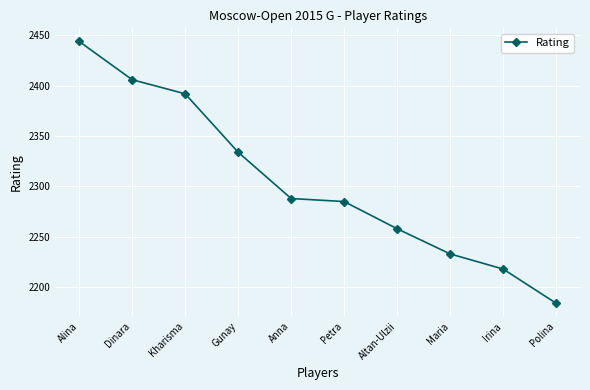

True or false: there are more than 0 points higher than both neighbors.

False